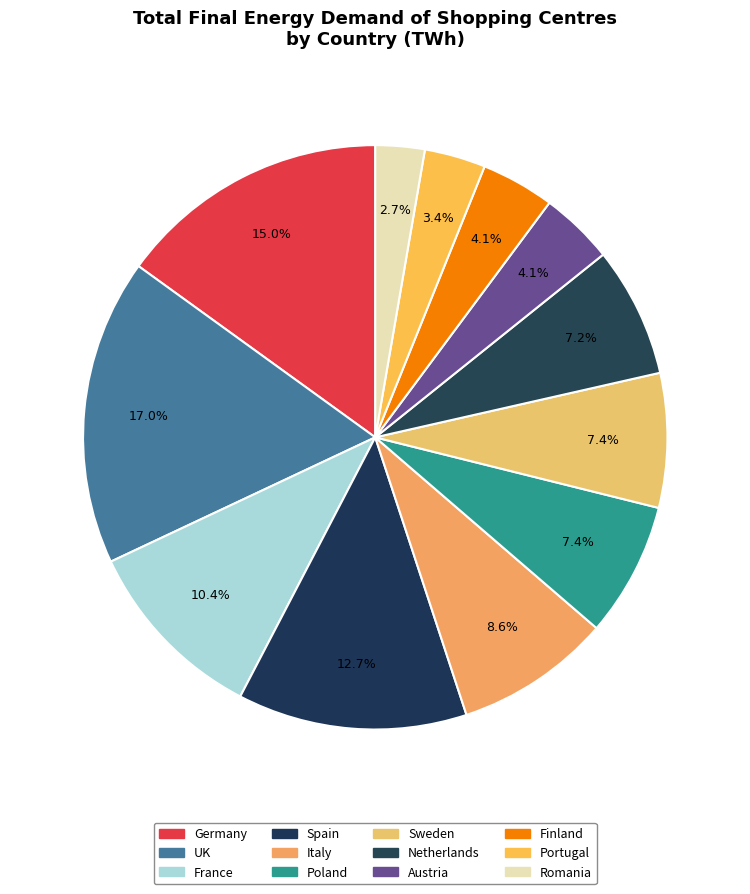

To the nearest percent, what is the difference between the largest and smallest slice percentages?

14%